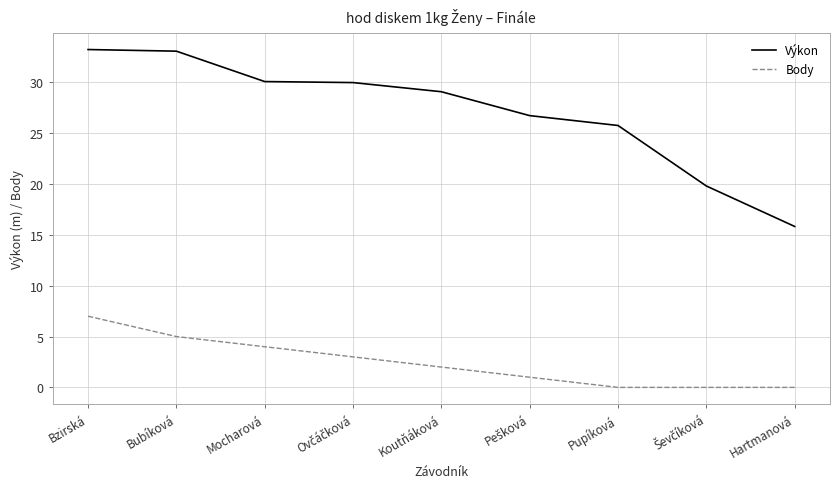

What is the approximate value of Body at Bubíková?

5.0